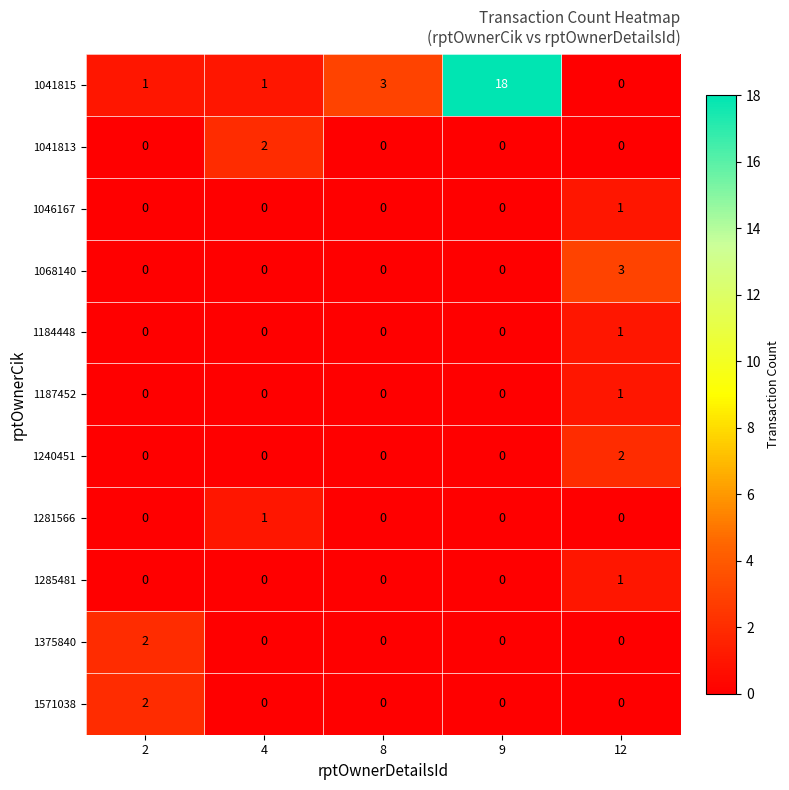

Which label corresponds to the largest value in the chart?

9